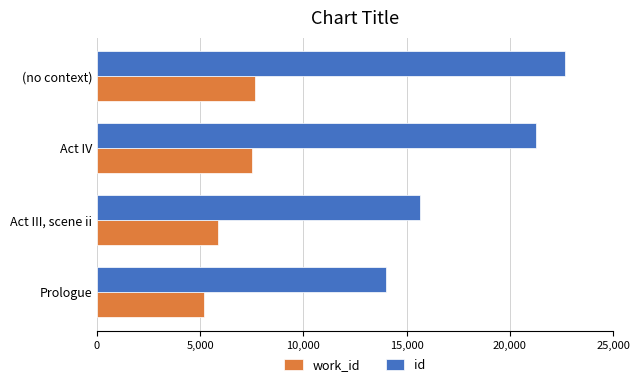

The work_id series shows 5201 at Prologue. True or false?

True